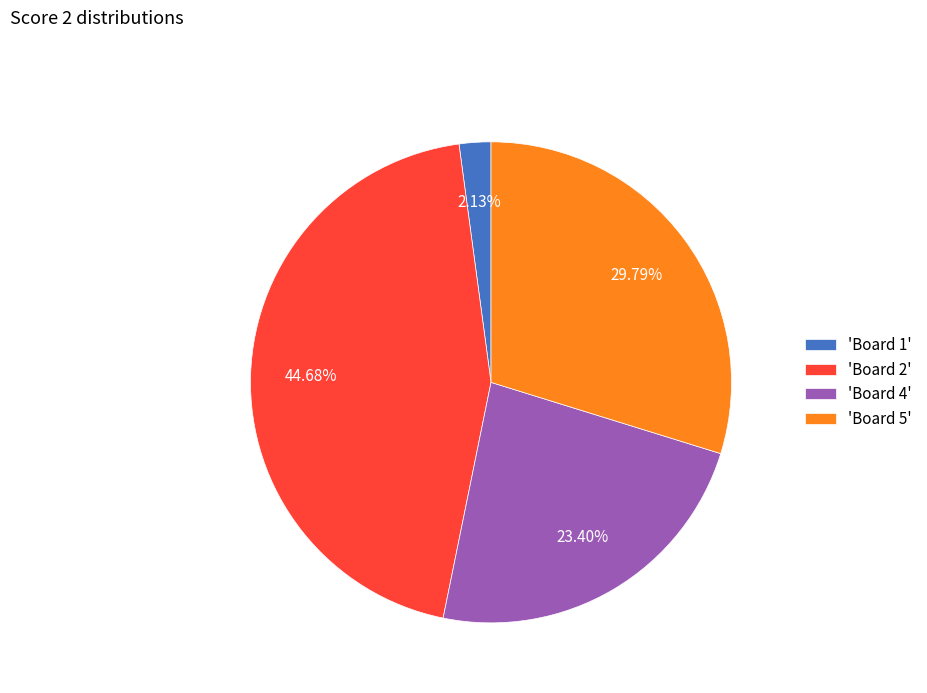

Count the number of slices in the pie.

4